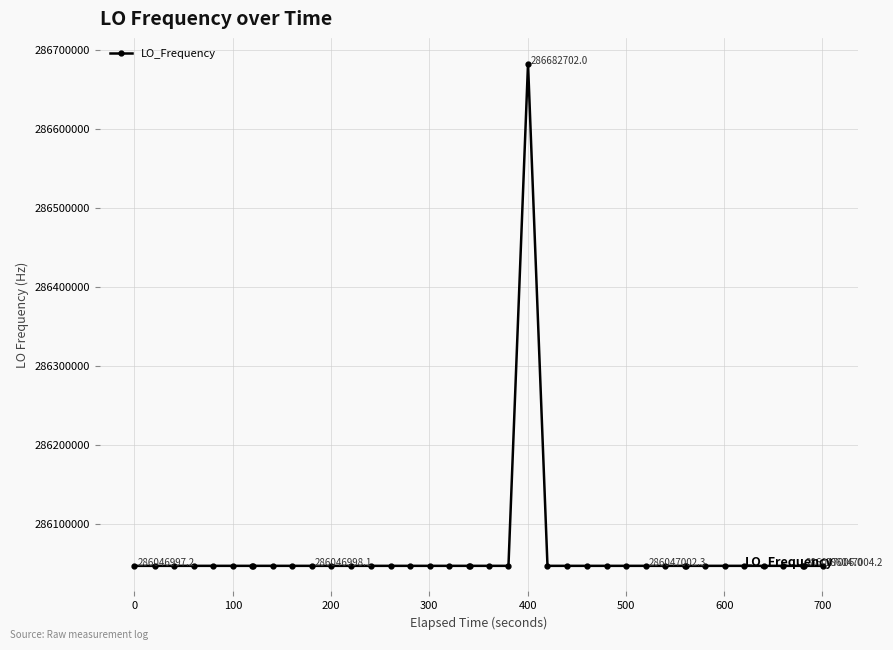

What is the value of the 34th point from the left?

286047002.7